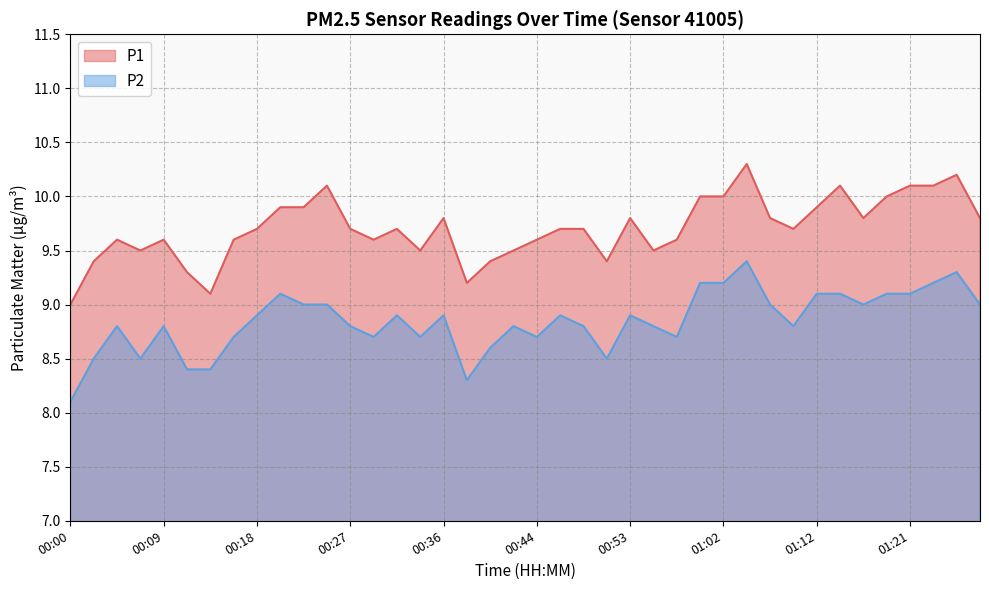

True or false: P1 and P2 cross at least once.

False